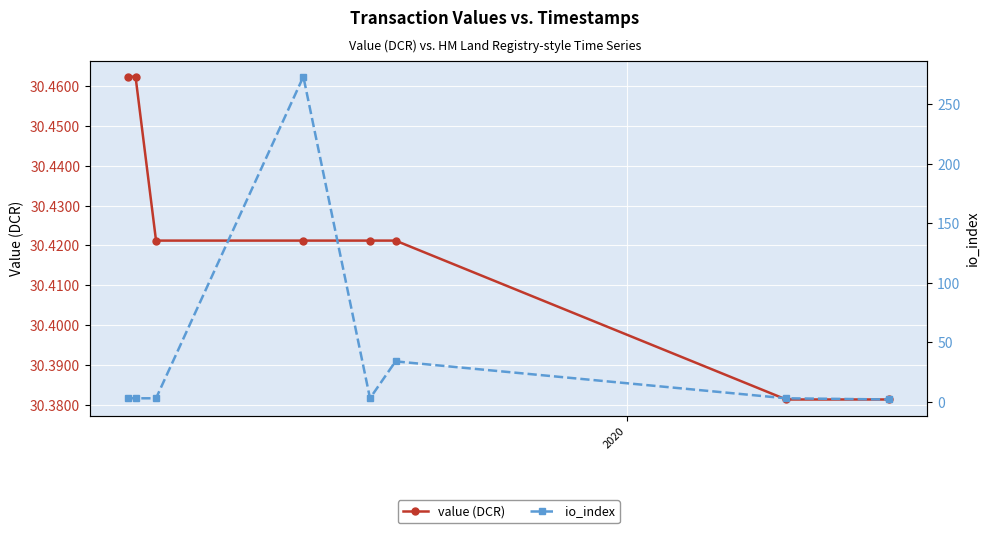

True or false: io_index and value (DCR) cross at least once.

True